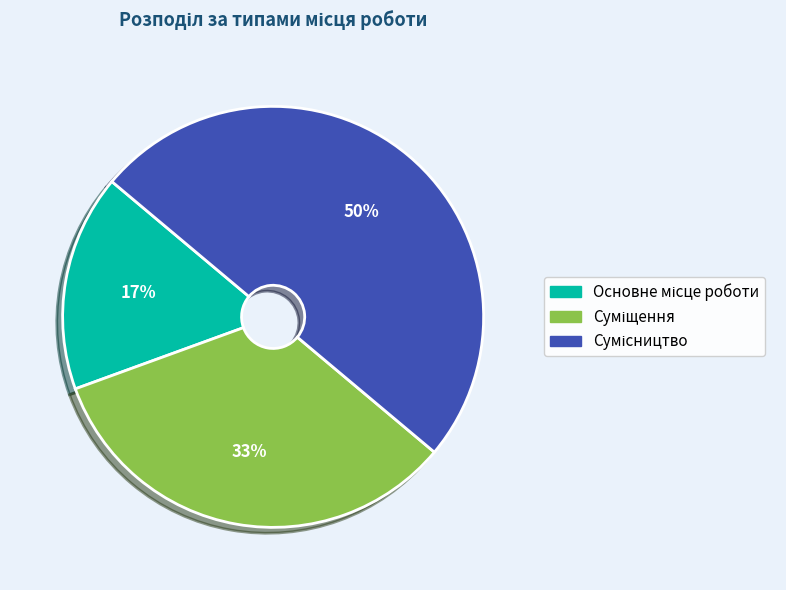

To the nearest percent, what is the average slice percentage?

33%